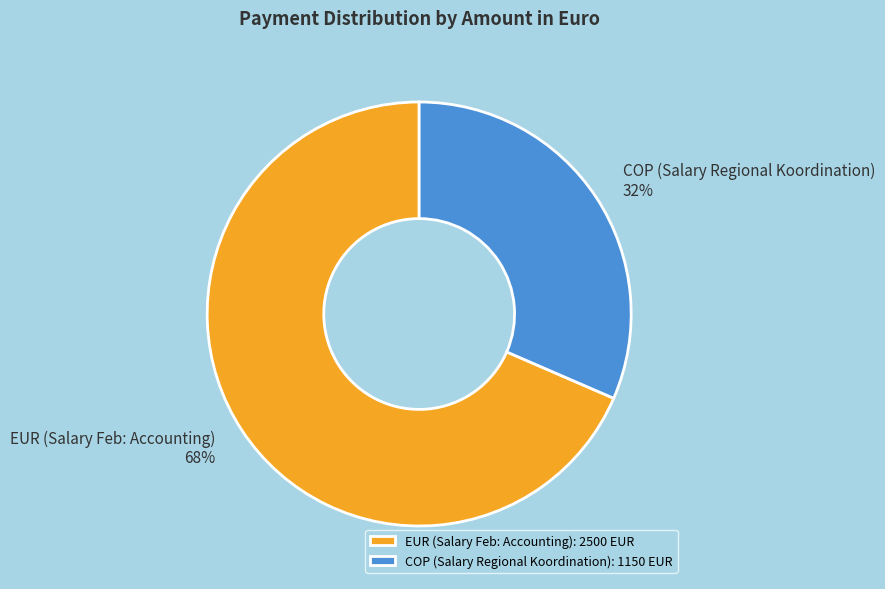

Is the sum of COP (Salary Regional Koordination) and EUR (Salary Feb: Accounting) greater than half?

Yes